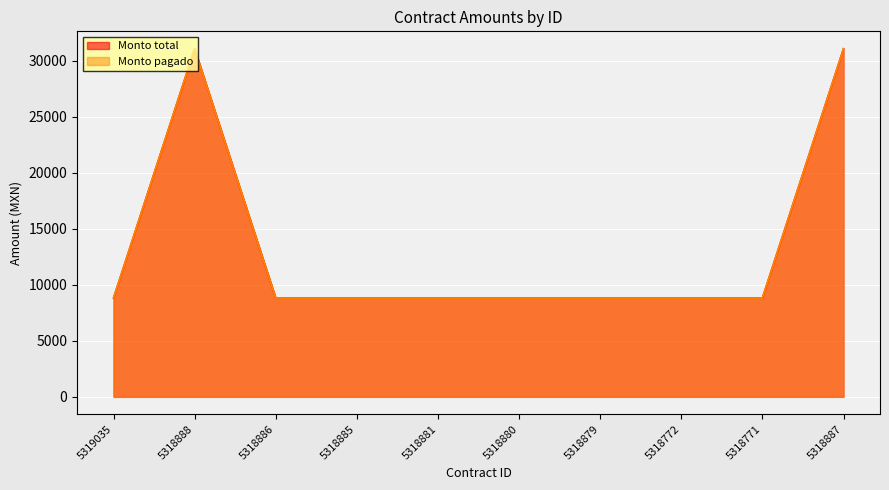

How many data points in Monto pagado are above 8816?

2